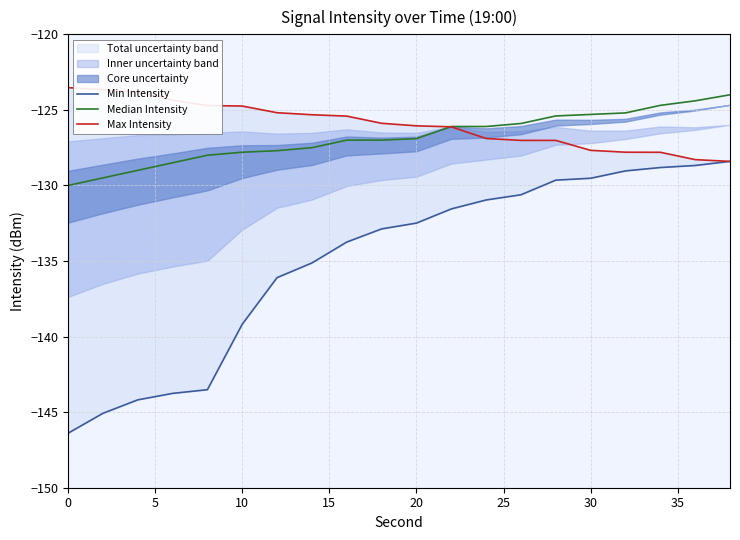

How many lines are shown in the chart?

3